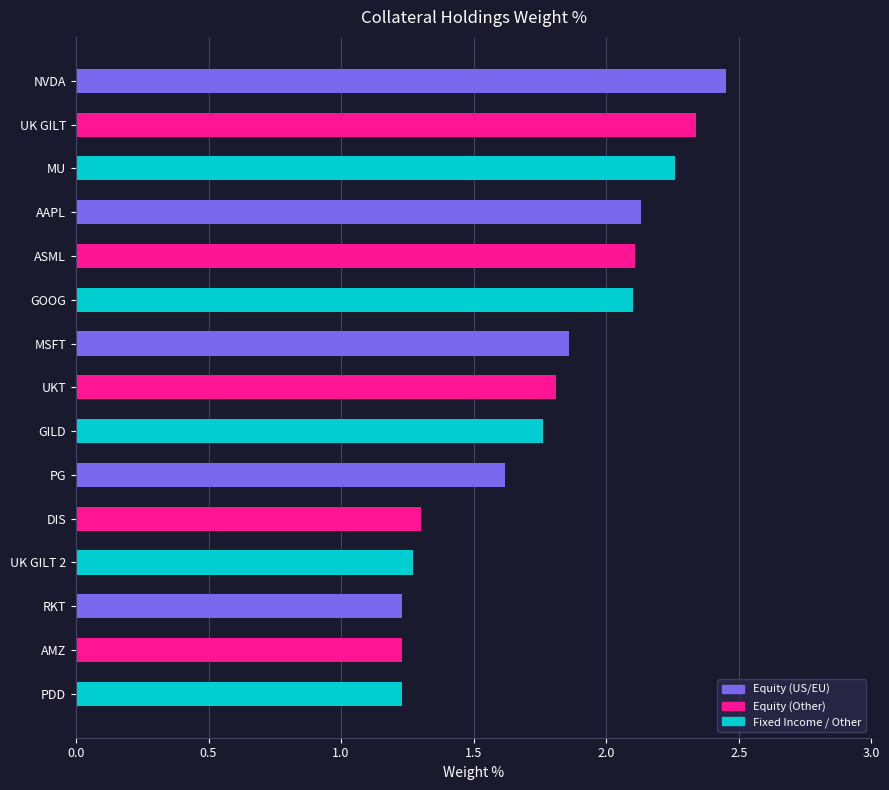

Are the bars grouped side by side (vs. stacked)?

No